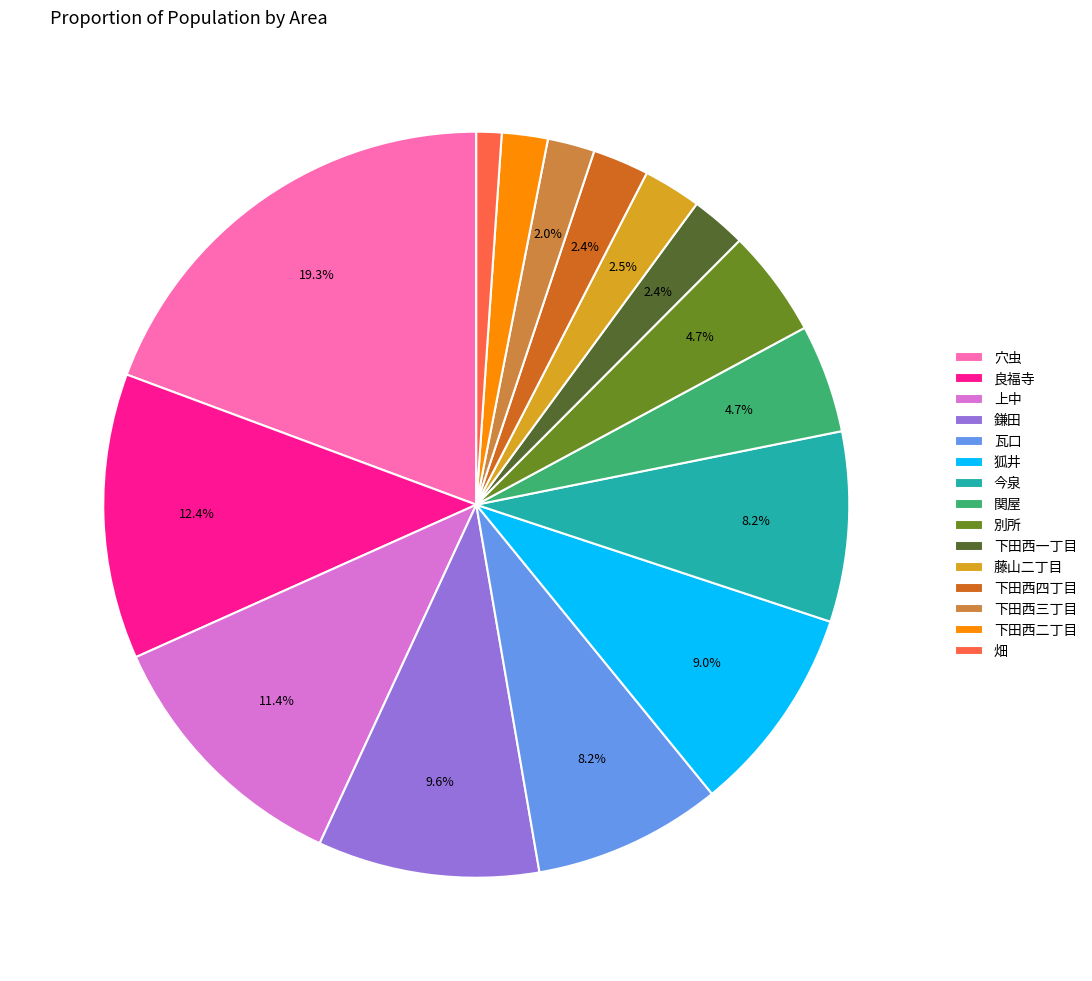

Does 今泉 account for over 50% of the chart?

No